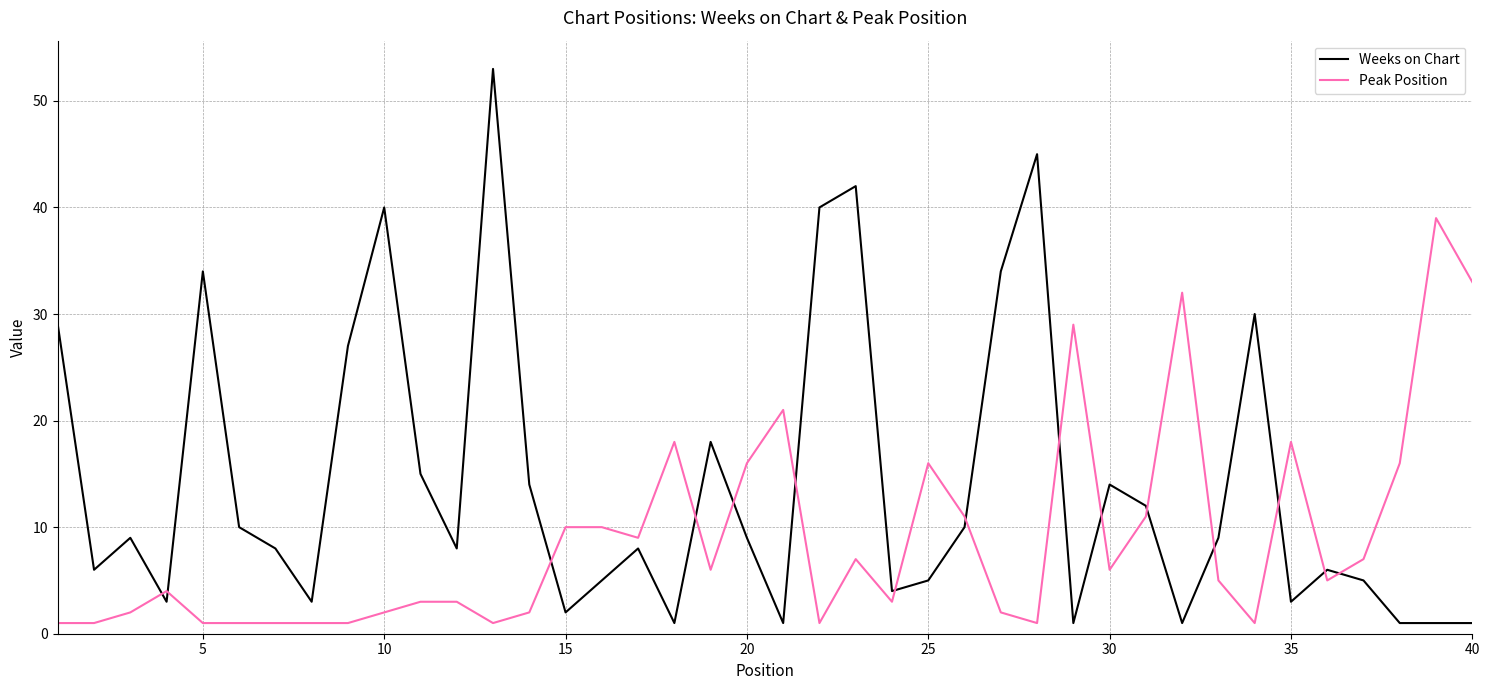

List the series in order of their overall mean, highest first.

Weeks on Chart, Peak Position